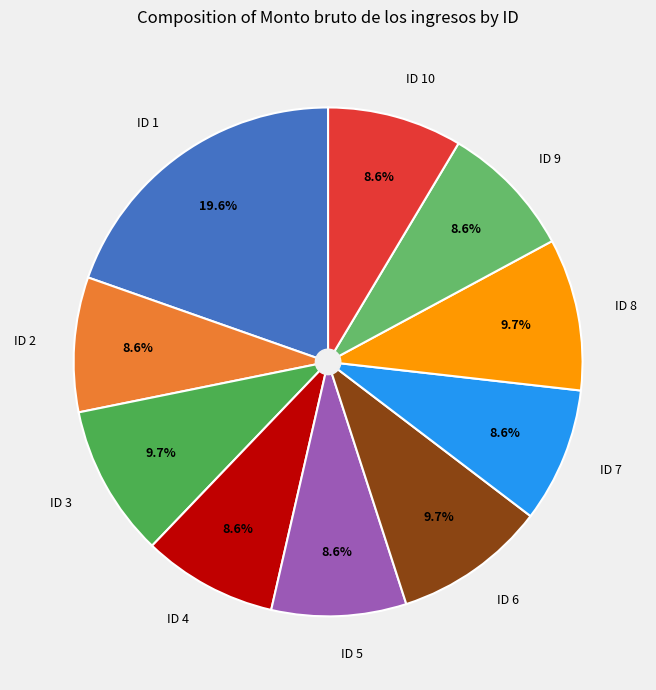

What percentage is the ID 6 slice, to the nearest percent?

10%